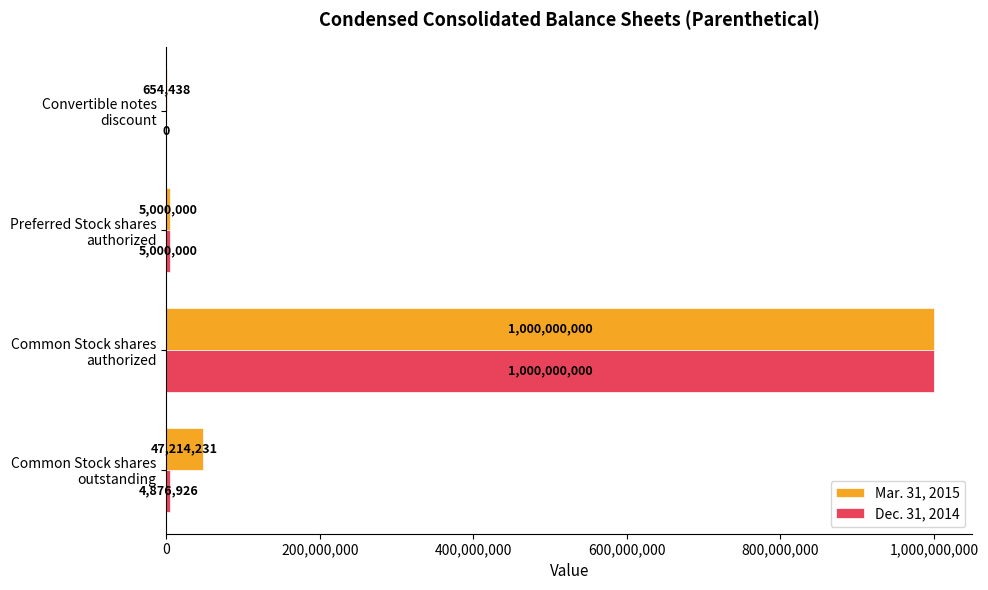

What is the maximum value for Dec. 31, 2014?

1000000000